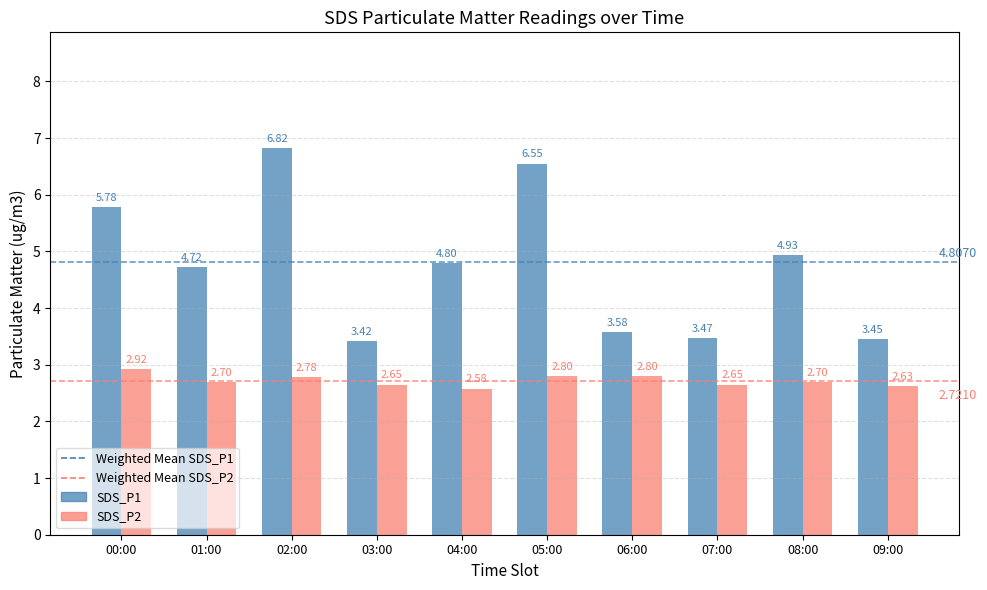

The value of SDS_P2 at 02:00 is 2.8. True or false?

True